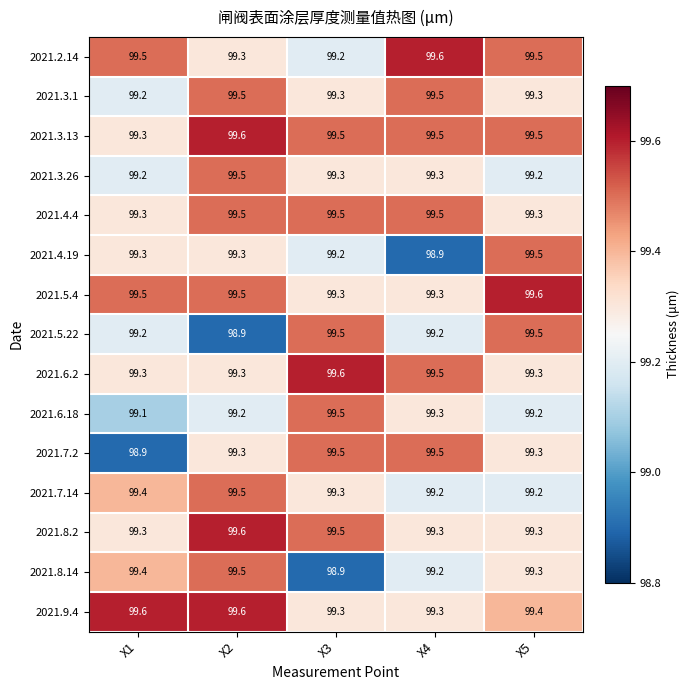

What is the total value across all series at X2?

1491.1